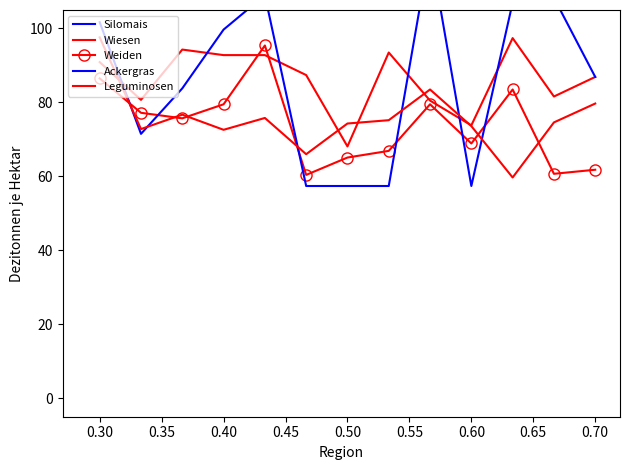

Which series changed the most between 0.25 and 0.45?

Leguminosen